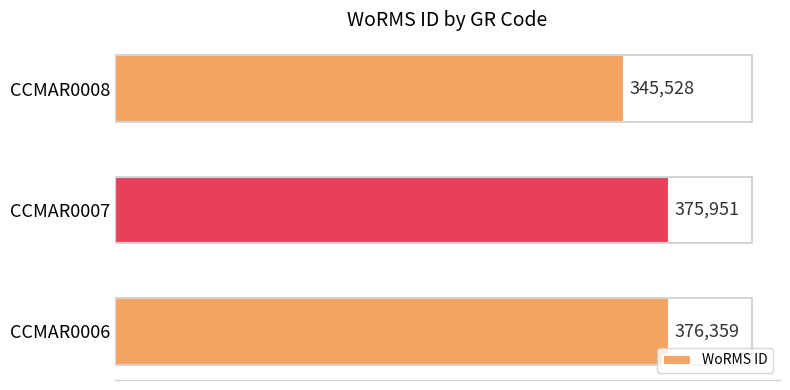

What value does the data have at CCMAR0008, to the nearest 10?

345530